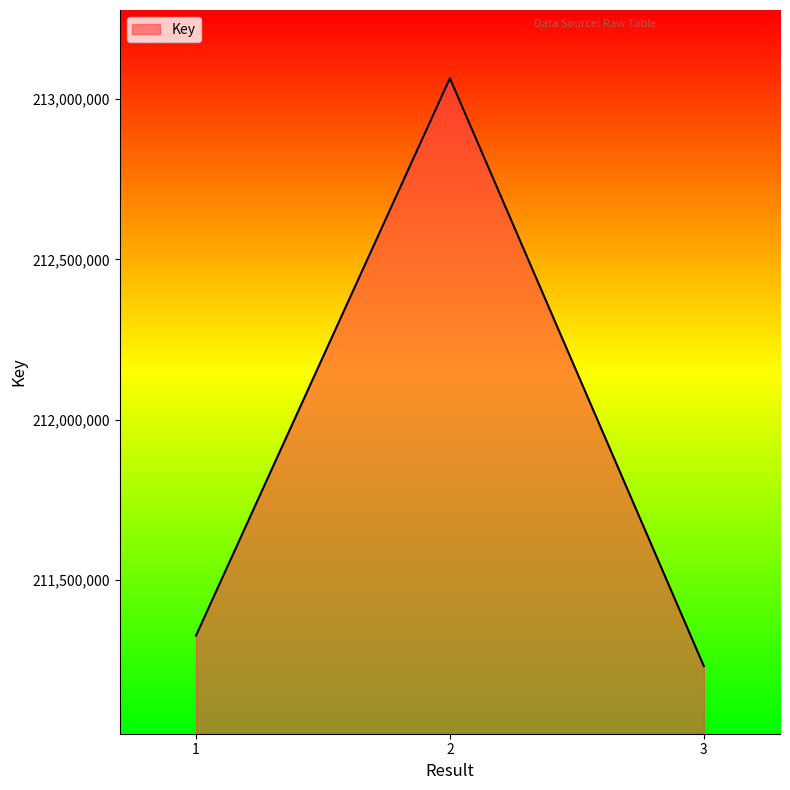

Which has a higher value, 2 or 3?

2